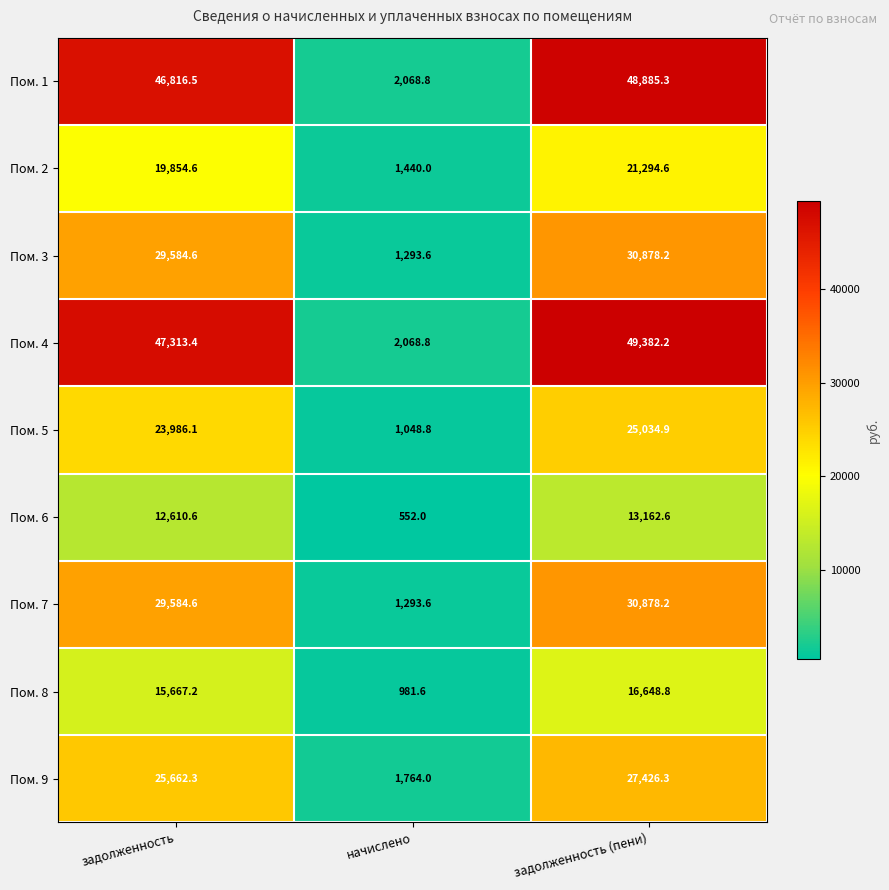

How many series are shown in this chart?

9